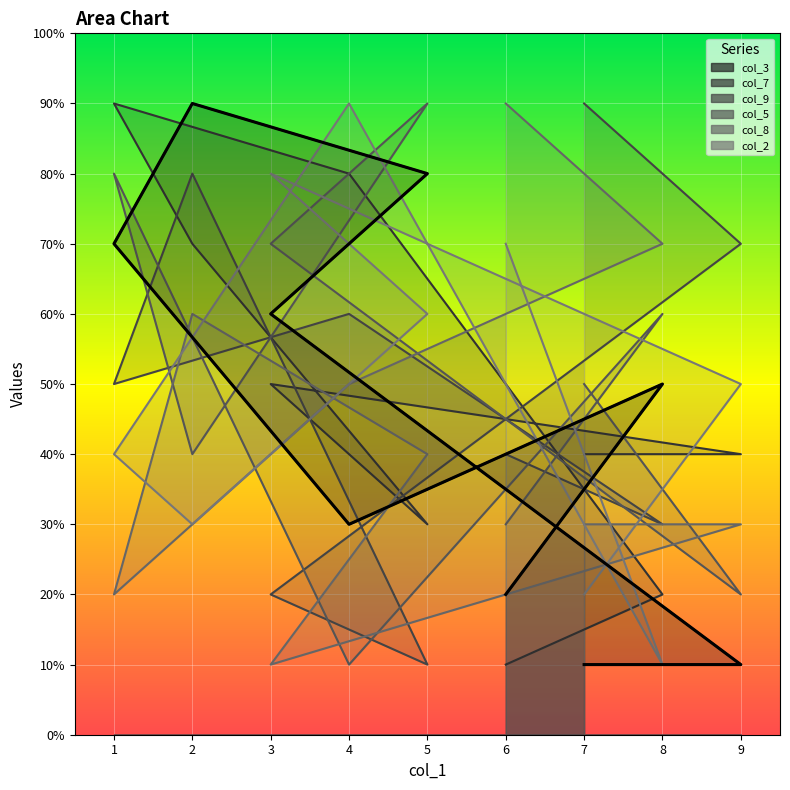

What is the change in value from 7 to 6?

+1